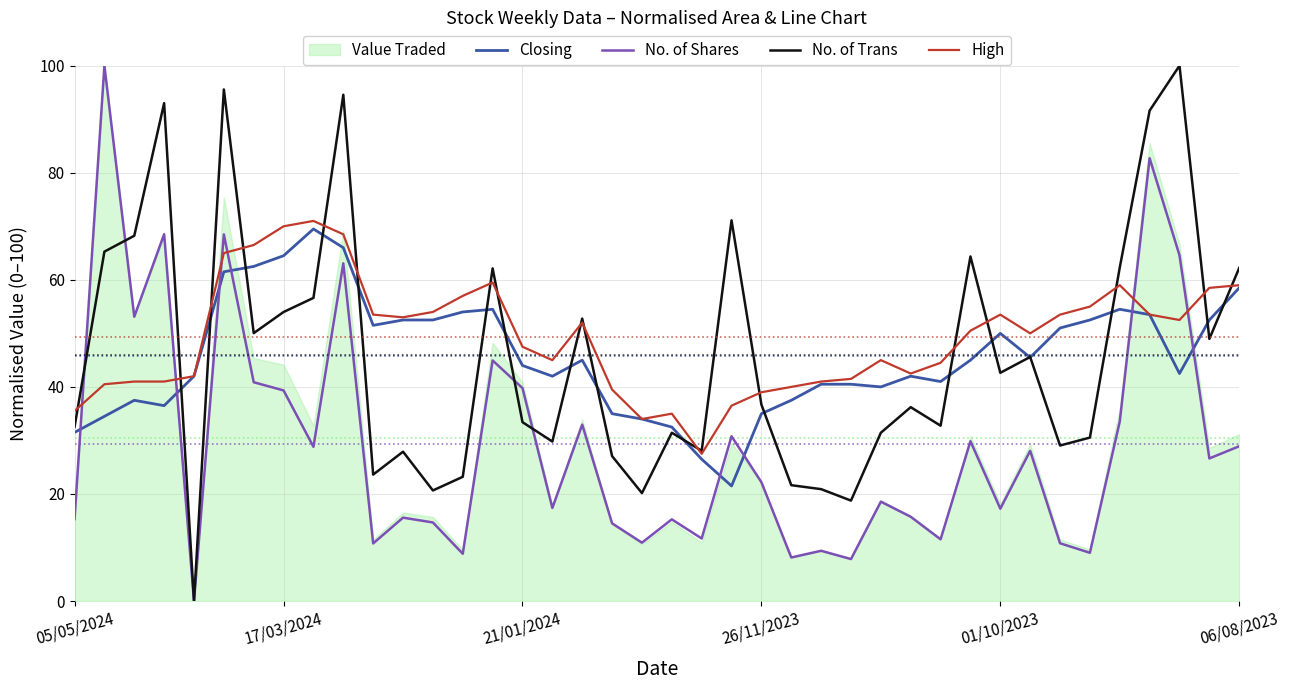

The No. of Shares series shows 28.9 at 06/08/2023. True or false?

True